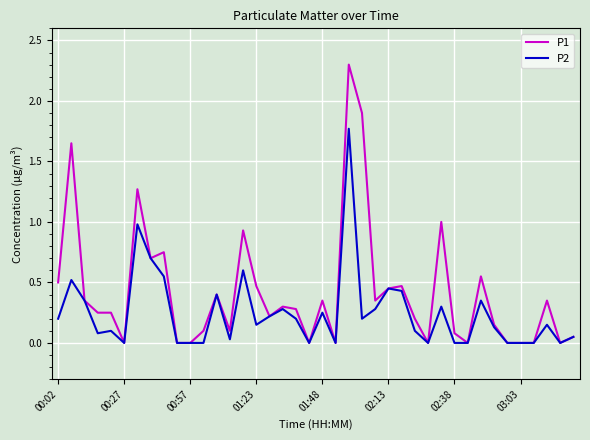

Rank the series by their average value, from lowest to highest.

P2, P1